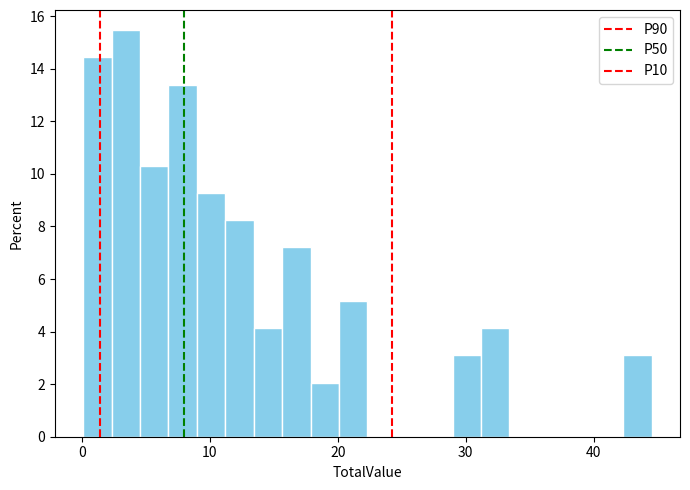

Around what value on the x-axis is the tallest bar? Give the approximate position of its centre, as read against the axis.

3